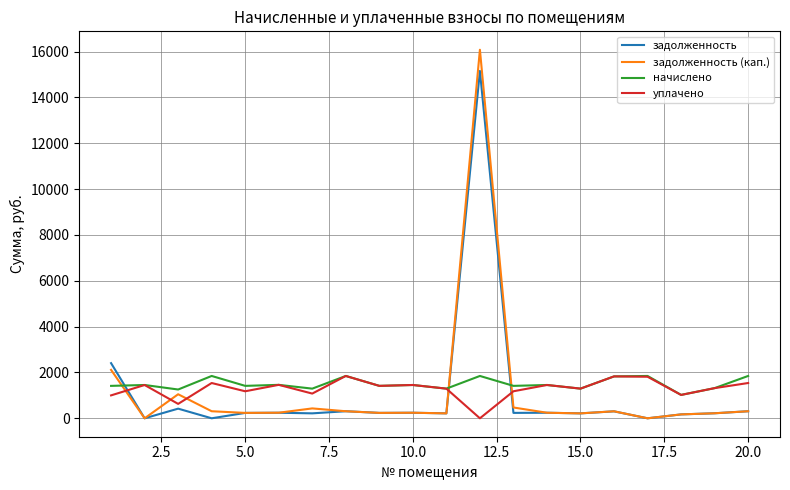

Which series has the widest spread of values?

задолженность (кап.)